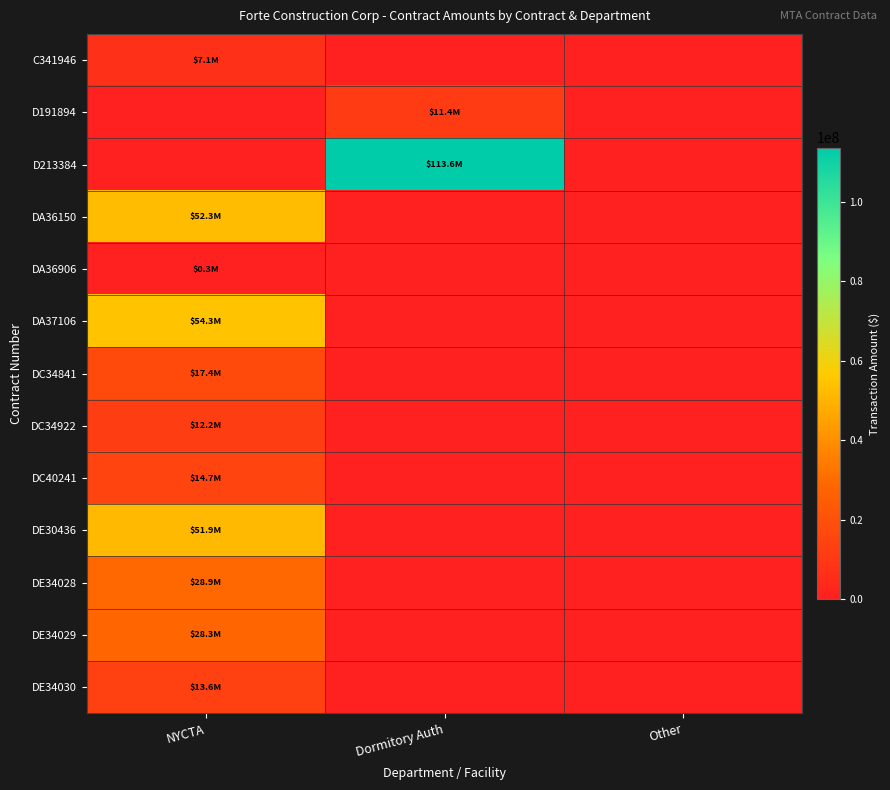

Which series changed the most between NYCTA and Other?

DA37106